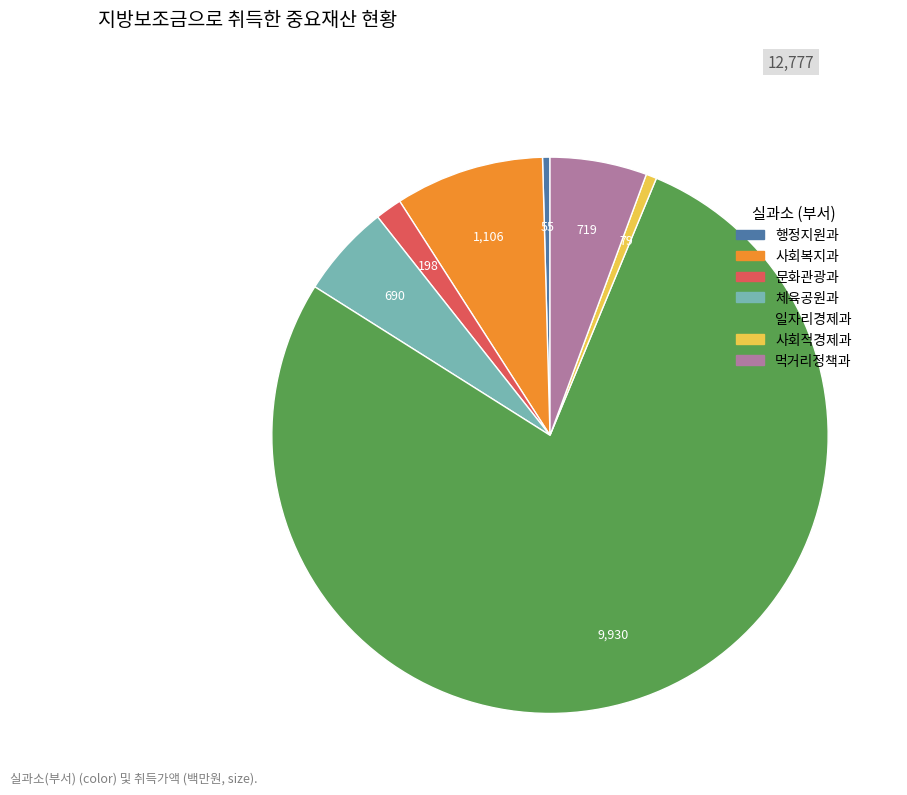

How many slices are in this pie chart?

7